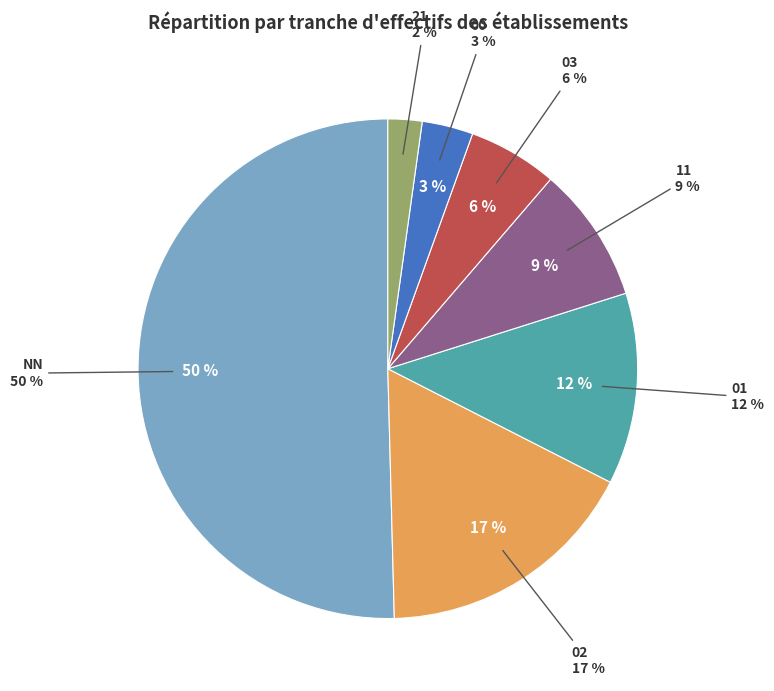

To the nearest percent, what is the combined percentage of NN and 11?

59%